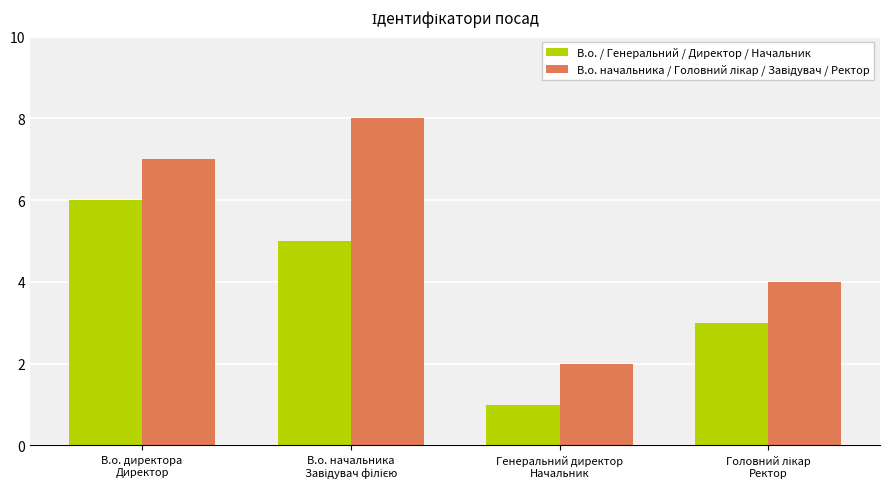

The В.о. / Генеральний / Директор / Начальник series shows 10 at В.о. директора
Директор. True or false?

False